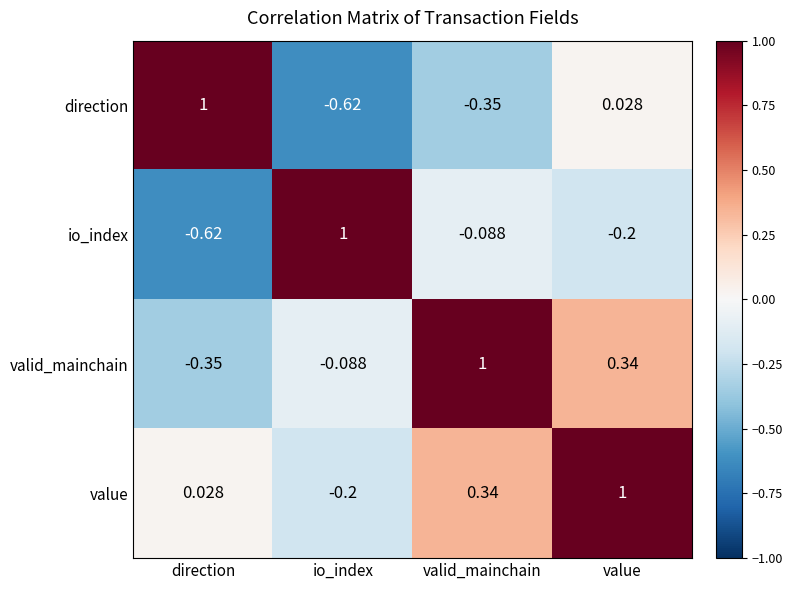

Which series has the largest total across all categories?

value